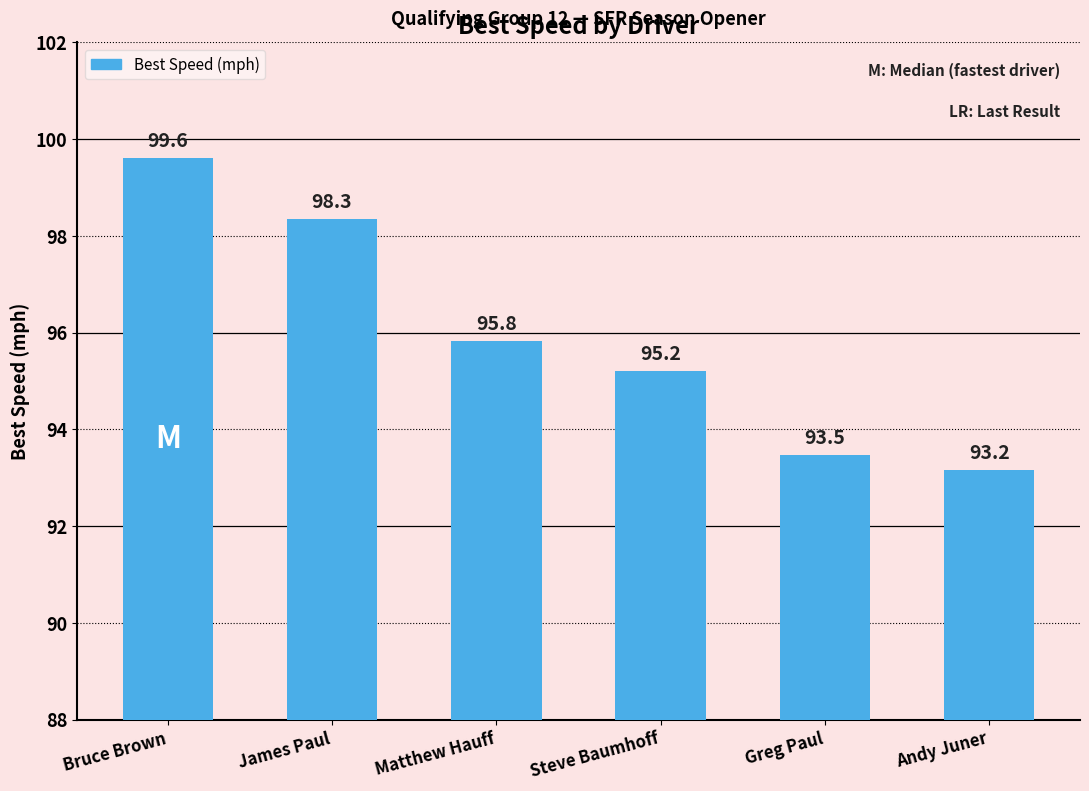

How many series are shown in this chart?

1